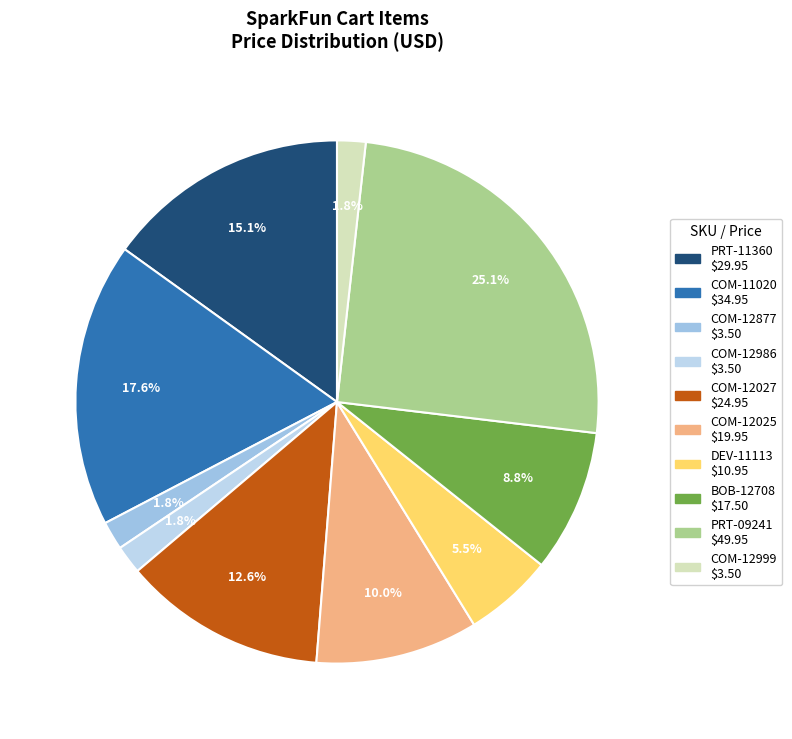

Does DEV-11113 represent more than half of the total?

No